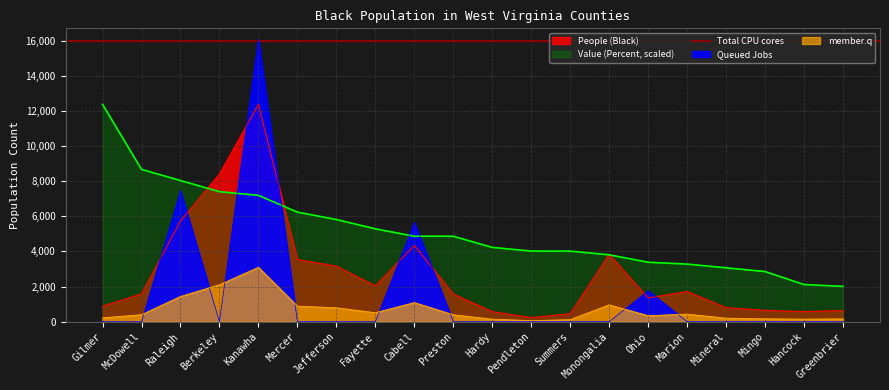

How many values in the People (Black) series exceed 1584?

9